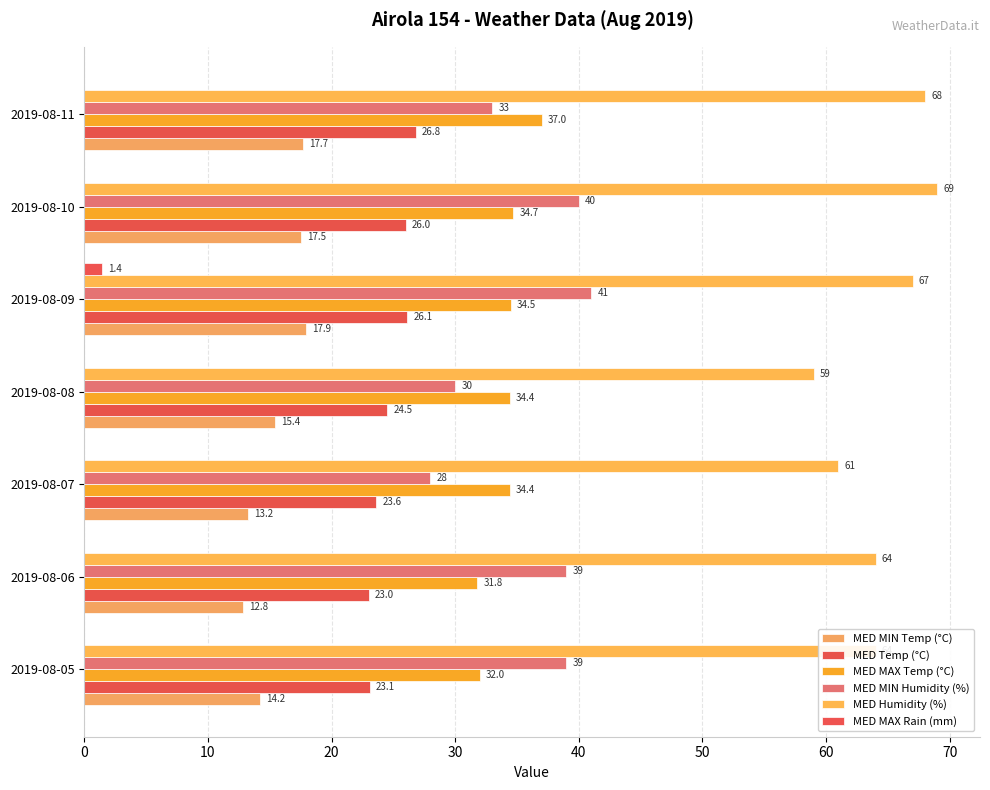

What is the value of the MED MIN Temp (°C) bar at the 5th from the left?

17.9